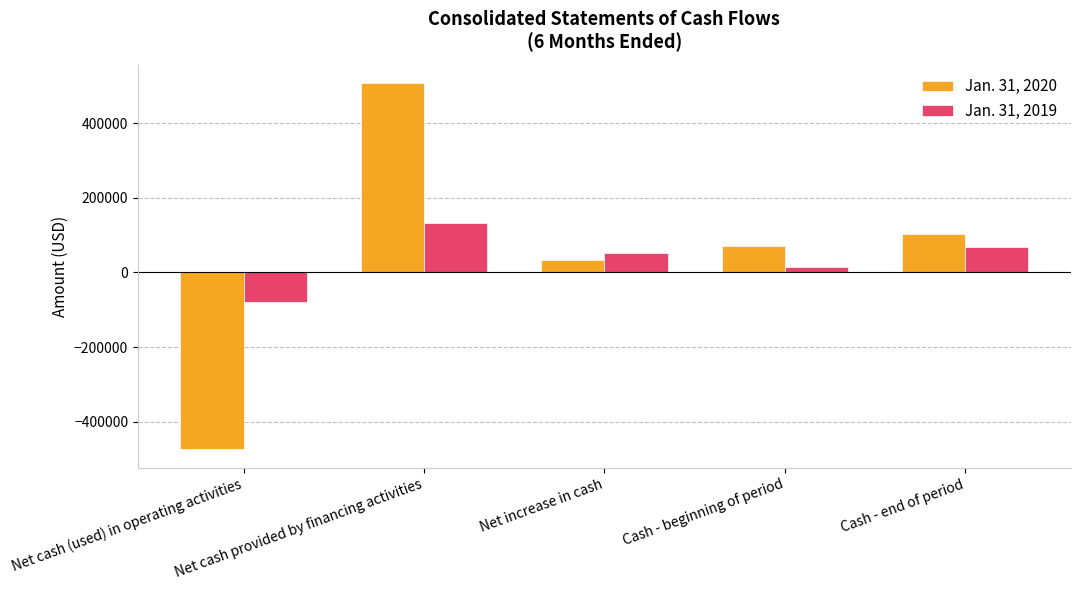

What is the smallest value displayed?

-474340